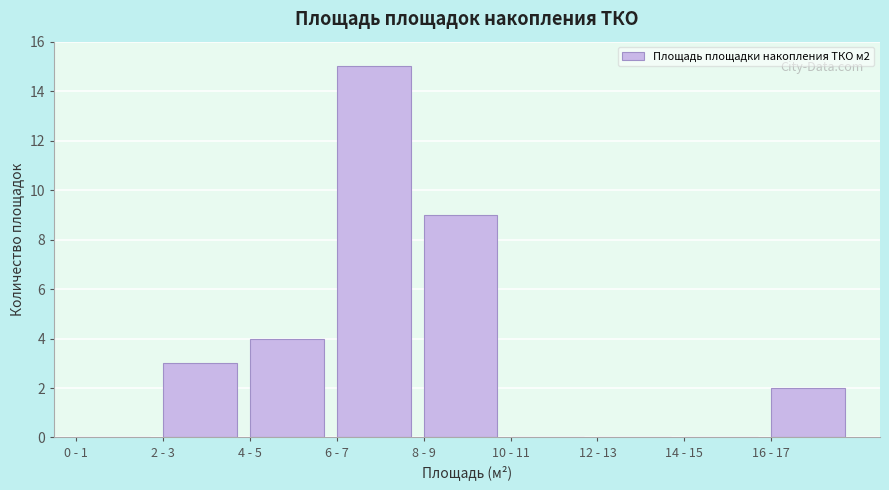

Reading left to right, what are all the values shown in this chart?

0 - 1=0	2 - 3=3	4 - 5=4	6 - 7=15	8 - 9=9	10 - 11=0	12 - 13=0	14 - 15=0	16 - 17=2